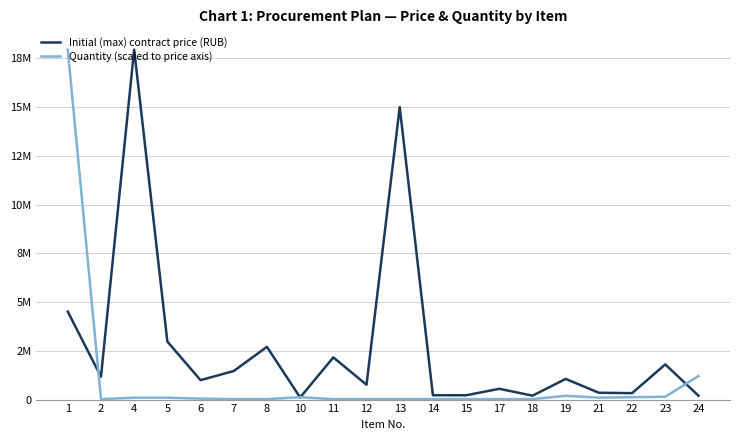

At which label is Quantity (scaled to price axis) closest to 8987079?

24